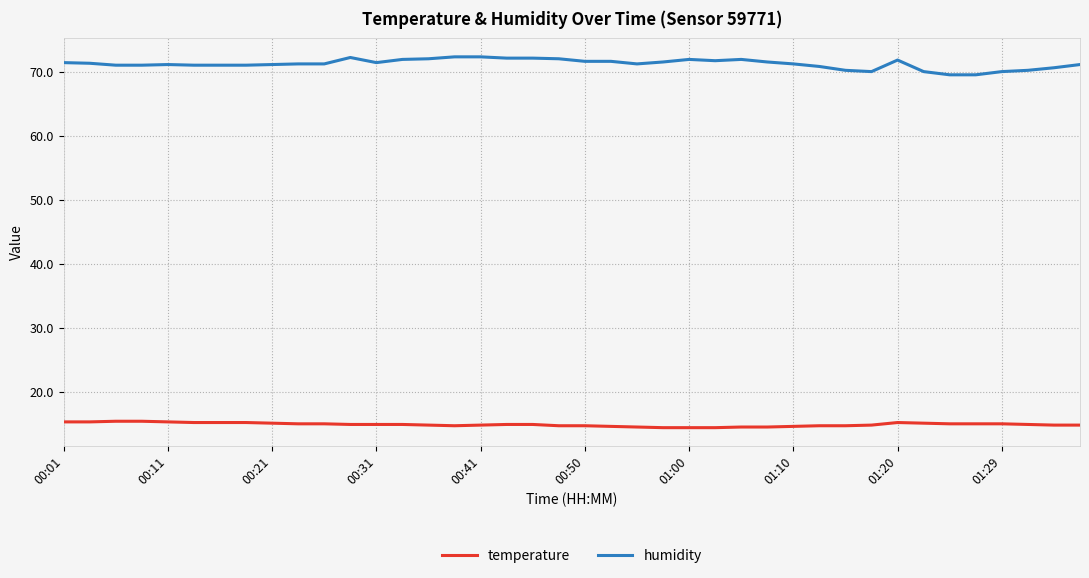

Which series has the largest total across all categories?

humidity